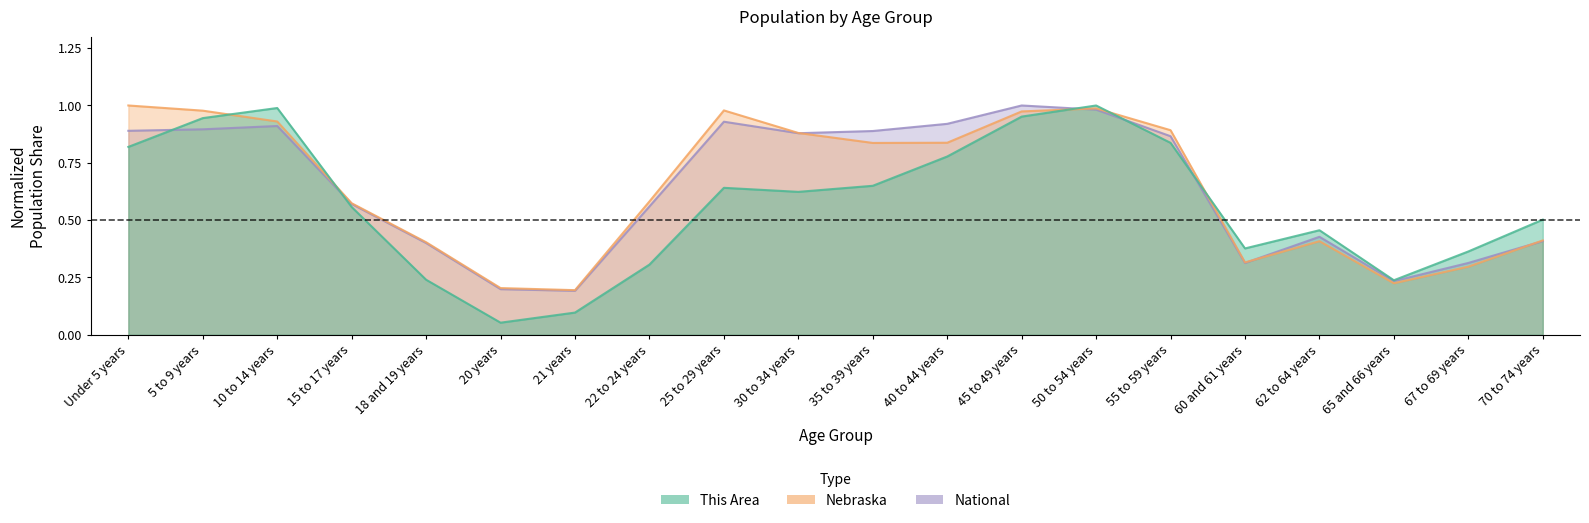

How many series are shown in this chart?

3